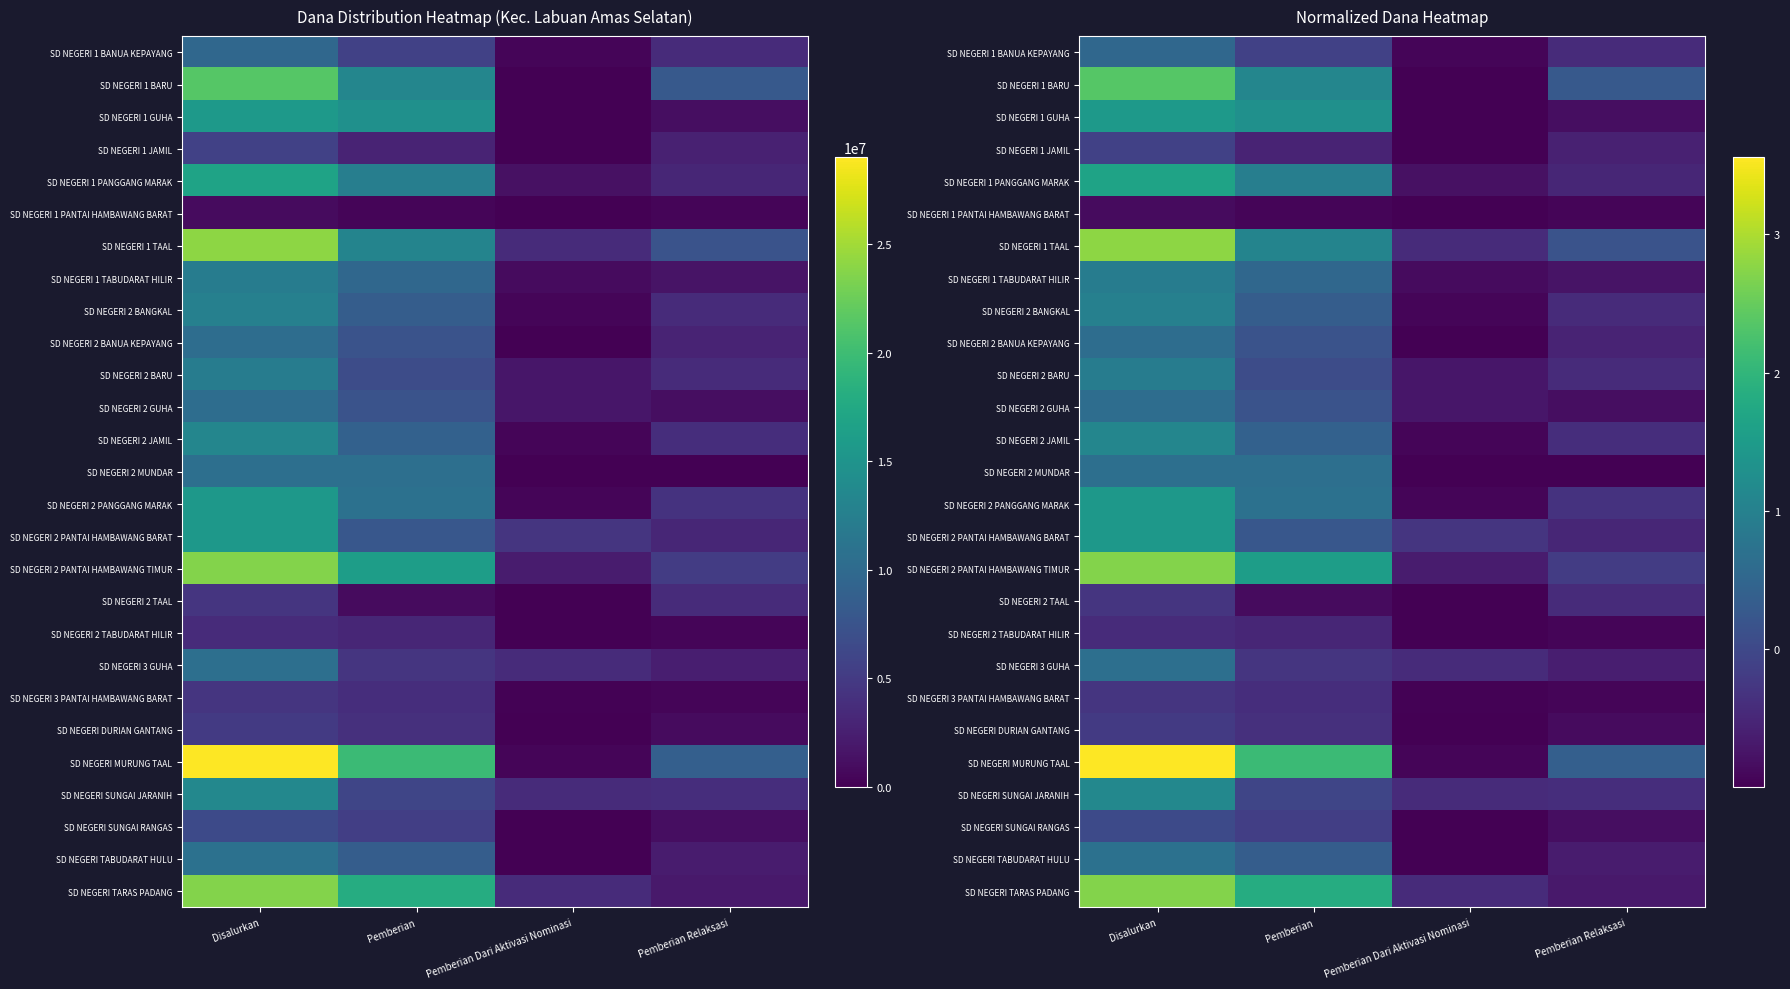

Rank the series at Disalurkan from highest to lowest value.

SD NEGERI MURUNG TAAL, SD NEGERI 1 TAAL, SD NEGERI 2 PANTAI HAMBAWANG TIMUR, SD NEGERI TARAS PADANG, SD NEGERI 1 BARU, SD NEGERI 1 PANGGANG MARAK, SD NEGERI 1 GUHA, SD NEGERI 2 PANGGANG MARAK, SD NEGERI 2 PANTAI HAMBAWANG BARAT, SD NEGERI SUNGAI JARANIH, SD NEGERI 2 JAMIL, SD NEGERI 2 BANGKAL, SD NEGERI 1 TABUDARAT HILIR, SD NEGERI 2 BARU, SD NEGERI TABUDARAT HULU, SD NEGERI 2 MUNDAR, SD NEGERI 3 GUHA, SD NEGERI 2 BANUA KEPAYANG, SD NEGERI 2 GUHA, SD NEGERI 1 BANUA KEPAYANG, SD NEGERI SUNGAI RANGAS, SD NEGERI 1 JAMIL, SD NEGERI DURIAN GANTANG, SD NEGERI 2 TAAL, SD NEGERI 3 PANTAI HAMBAWANG BARAT, SD NEGERI 2 TABUDARAT HILIR, SD NEGERI 1 PANTAI HAMBAWANG BARAT